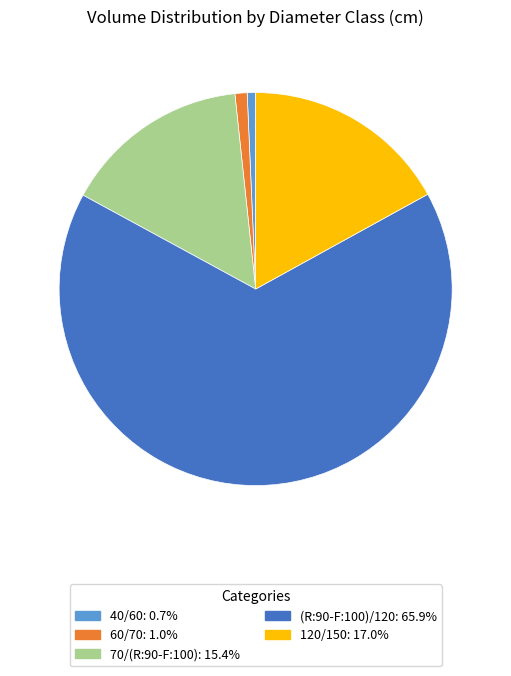

Which slice is the largest?

(R:90-F:100)/120